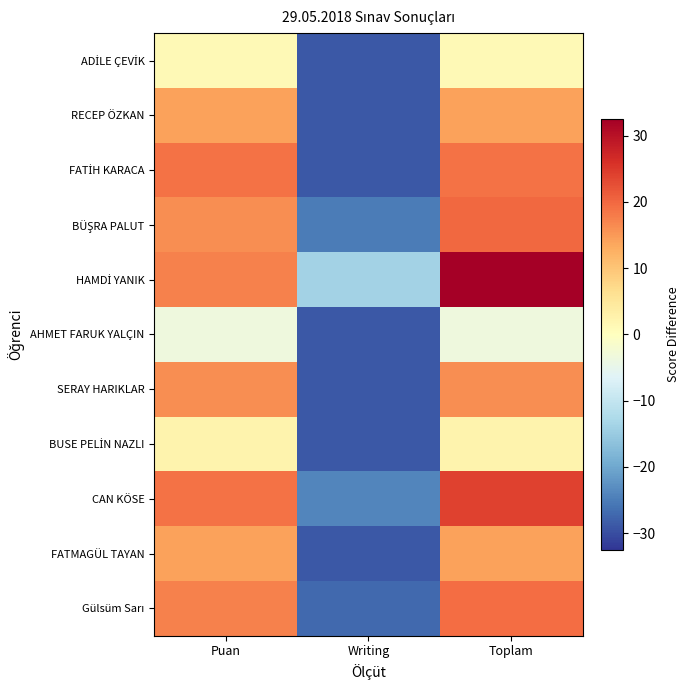

At which category is the sum across all series the highest?

Toplam